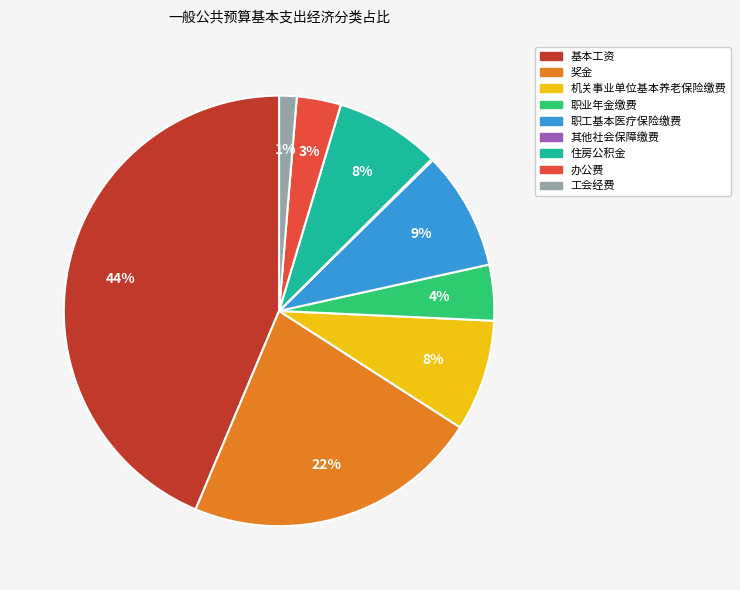

To the nearest percent, what is the average slice percentage?

11%